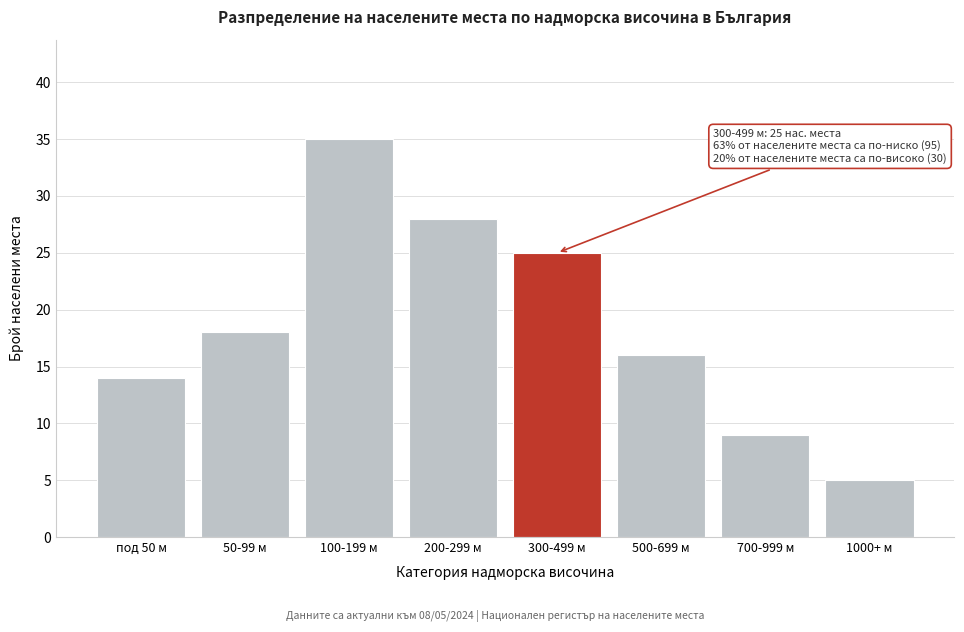

Reading right to left, what are all the values shown in this chart?

1000+ м=5	700-999 м=9	500-699 м=16	300-499 м=25	200-299 м=28	100-199 м=35	50-99 м=18	под 50 м=14